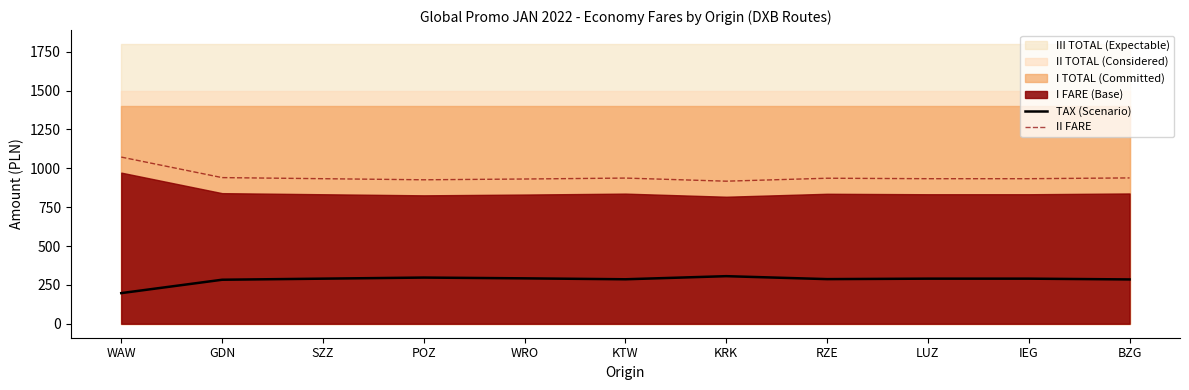

Where does the TAX (Scenario) series first go above 290?

POZ